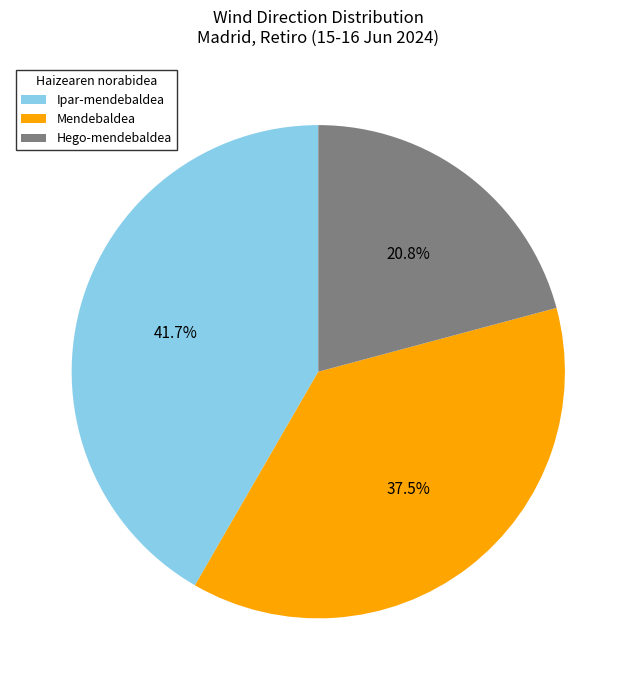

Between Hego-mendebaldea and Ipar-mendebaldea, which is larger?

Ipar-mendebaldea